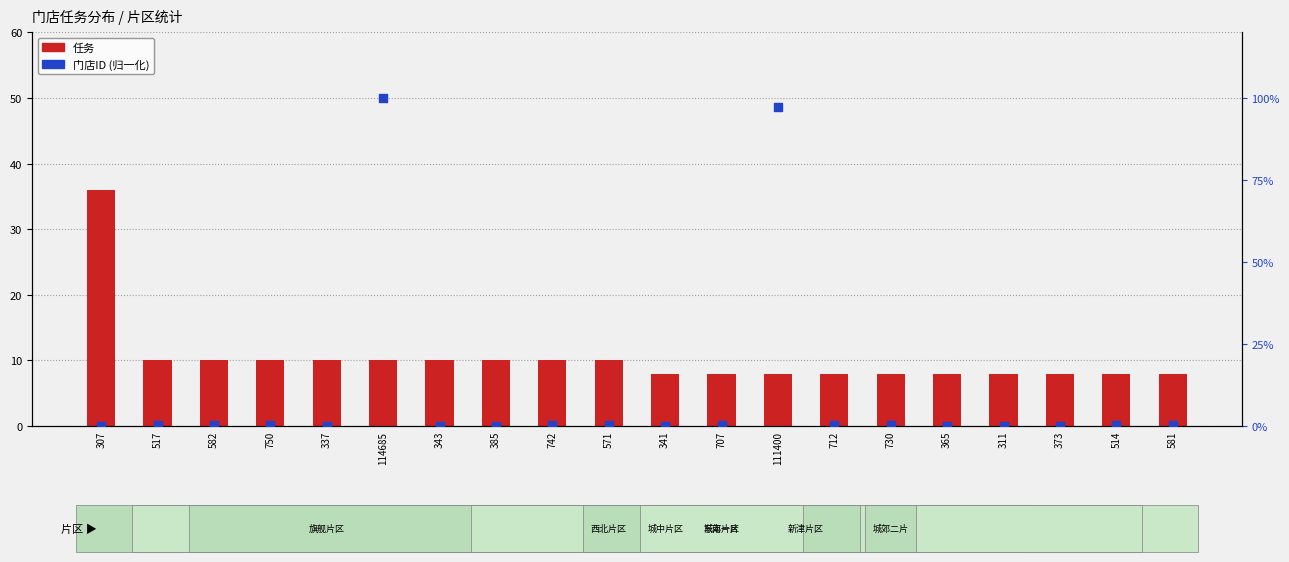

Which series contains the lowest Y value?

门店ID (归一化)